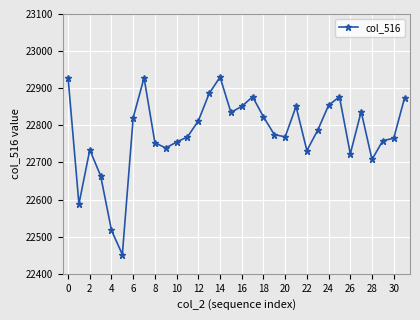

What is the minimum value shown in the chart?

22452